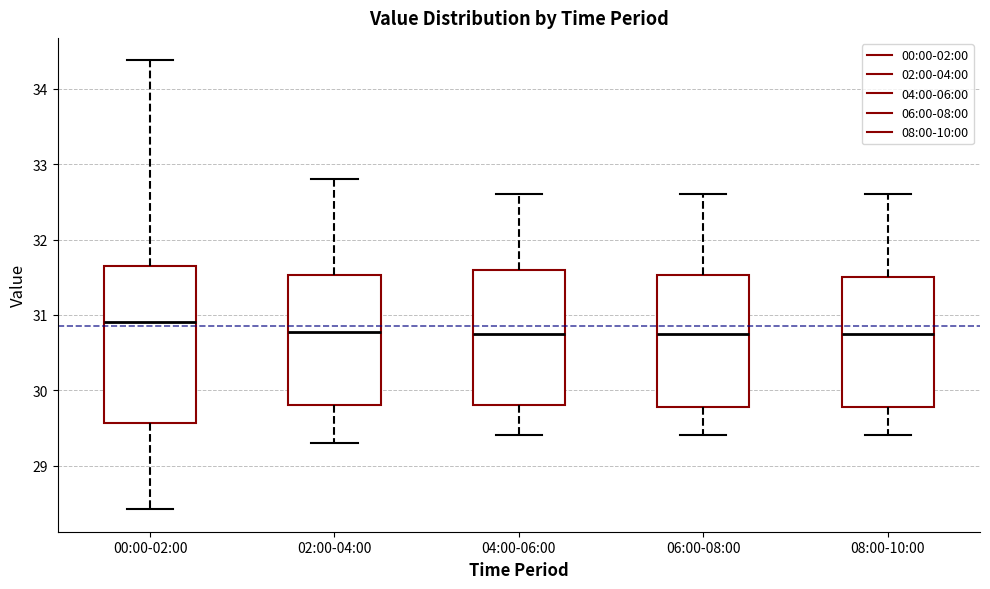

Reading left to right, read every box against the y-axis: the position of its median line, the range the box covers, and the ends of its whiskers. The values are not printed on the chart, so give them approximately, as read against the axis.

00:00-02:00: median 30.9, box 29.6 to 31.7, whiskers 28.4 to 34.4
02:00-04:00: median 30.8, box 29.8 to 31.5, whiskers 29.3 to 32.8
04:00-06:00: median 30.8, box 29.8 to 31.6, whiskers 29.4 to 32.6
06:00-08:00: median 30.8, box 29.8 to 31.5, whiskers 29.4 to 32.6
08:00-10:00: median 30.8, box 29.8 to 31.5, whiskers 29.4 to 32.6